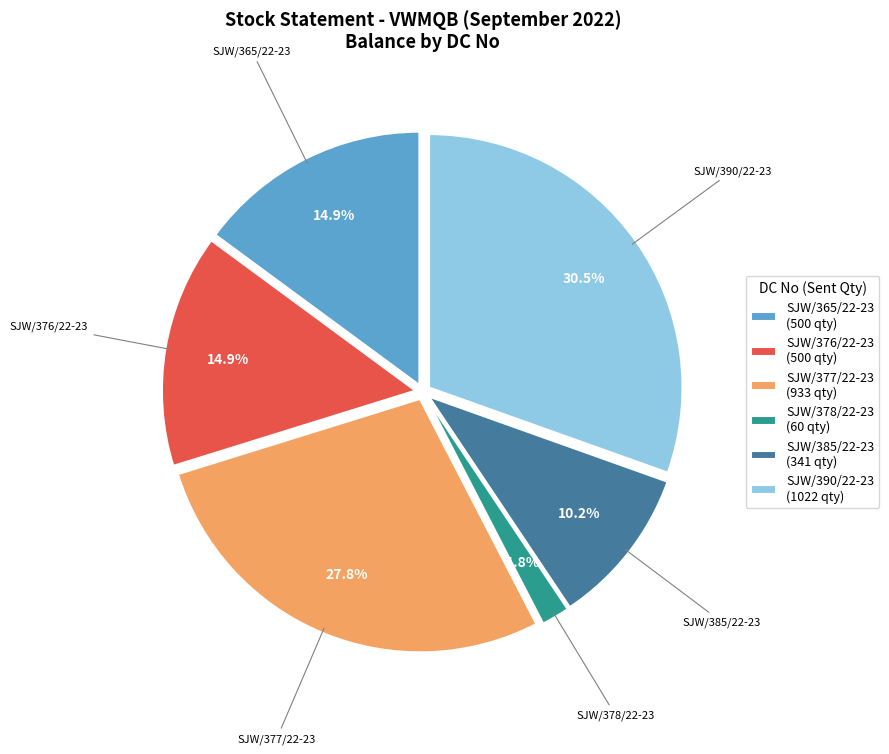

Does SJW/376/22-23 account for over 50% of the chart?

No